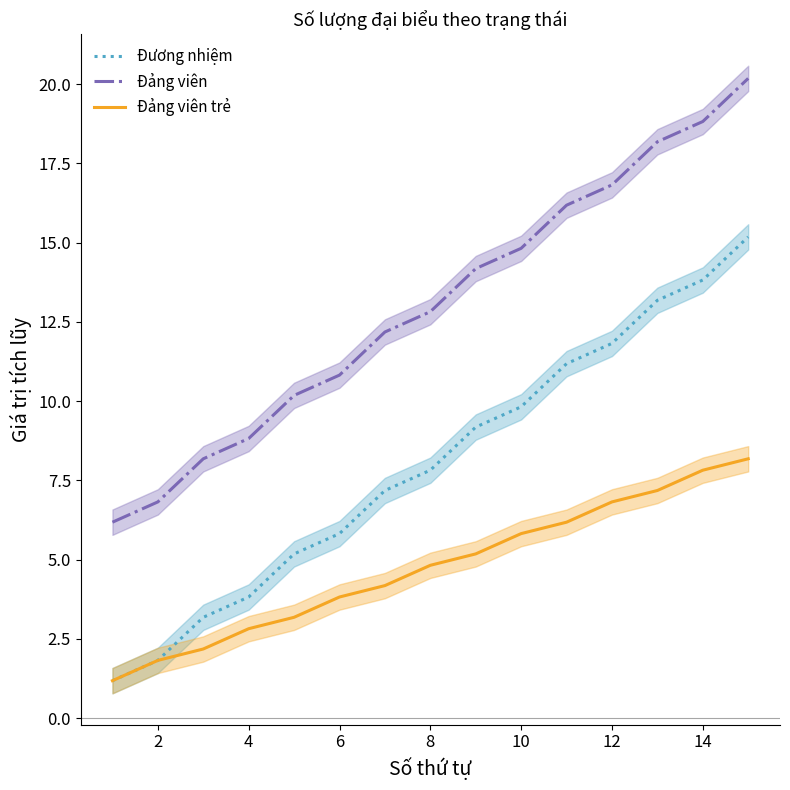

The value of Đảng viên trẻ at 10 is 2.8. True or false?

False